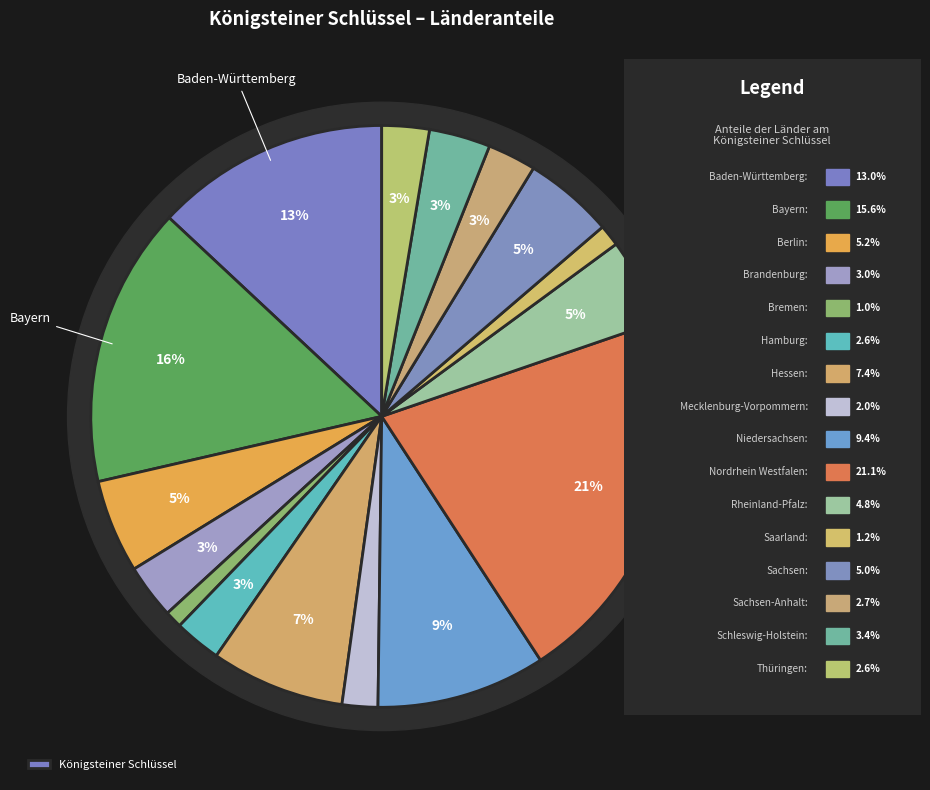

To the nearest percent, what is the average slice percentage?

6%